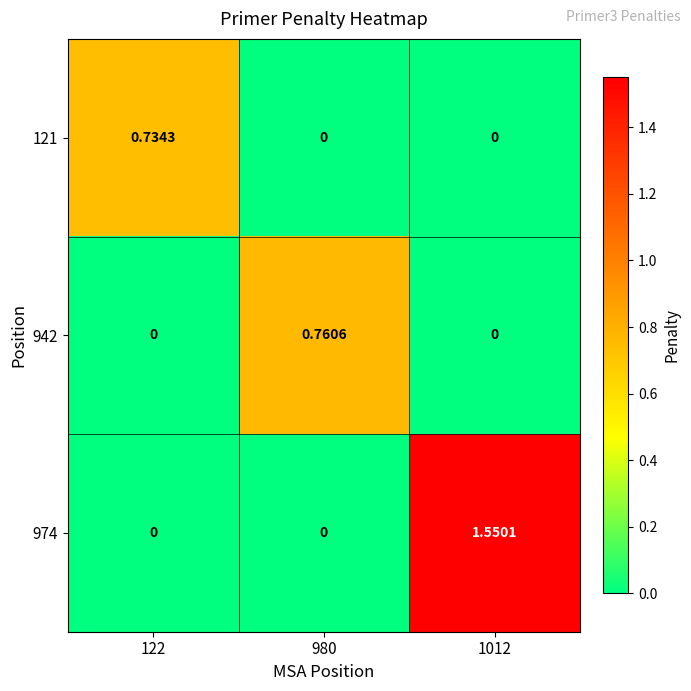

Is the value of 942 at 1012 greater than the value of 121 at 122?

No